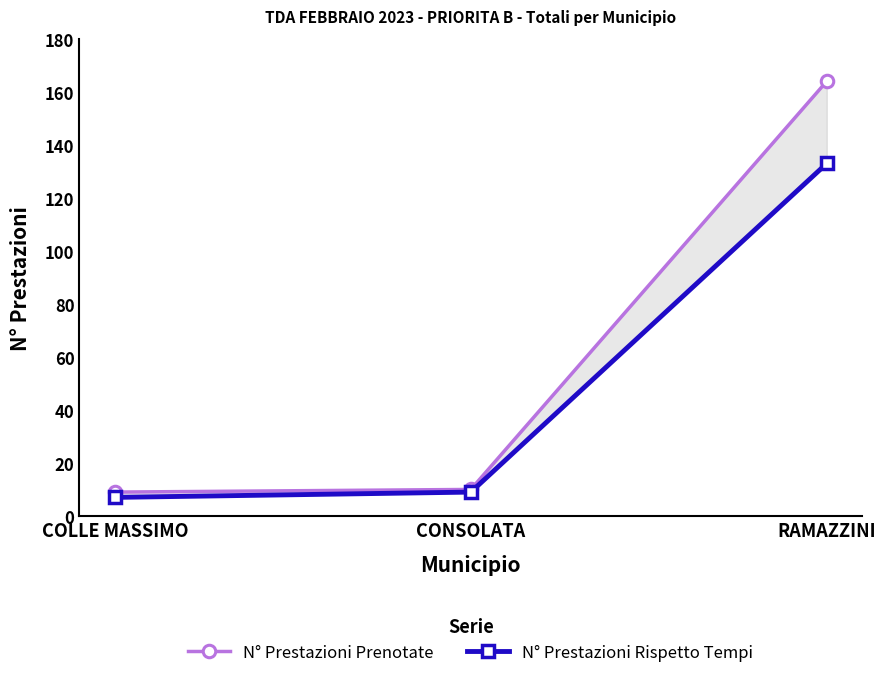

At which category is the sum across all series the highest?

RAMAZZINI